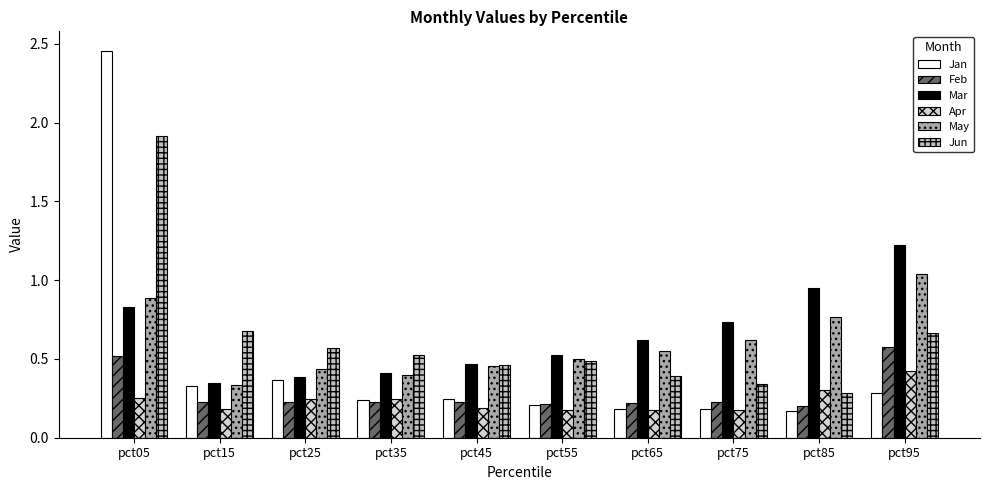

How many groups of bars are there?

10